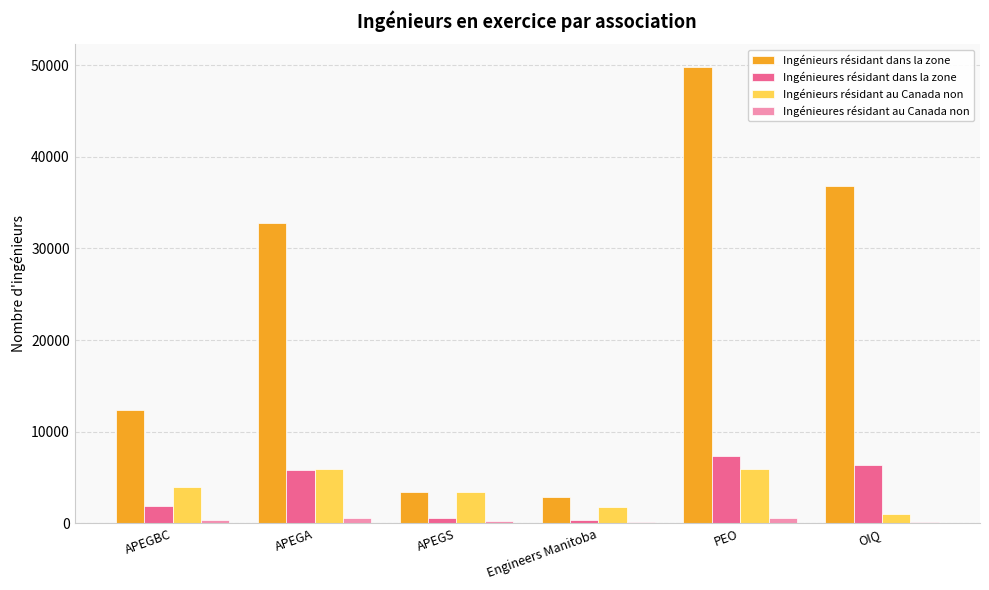

Is it true that Ingénieurs résidant dans la zone equals 20124.9 at APEGA?

False